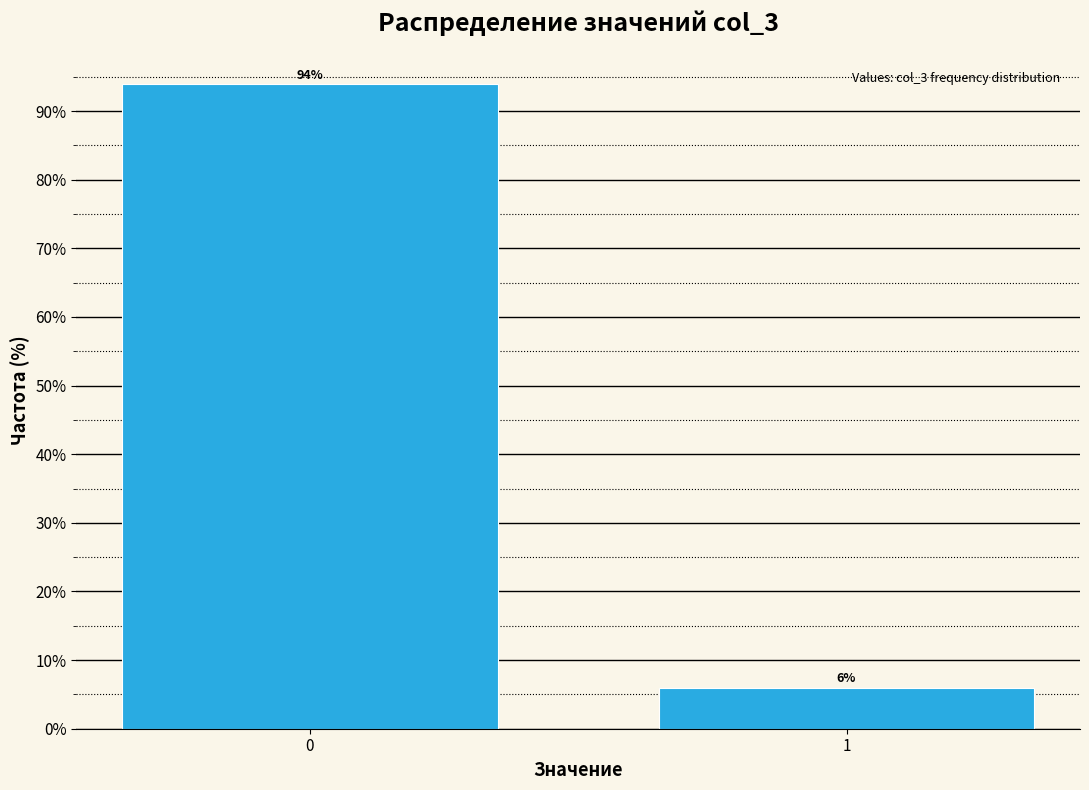

Reading left to right, list all the values displayed in this chart.

0=94	1=6